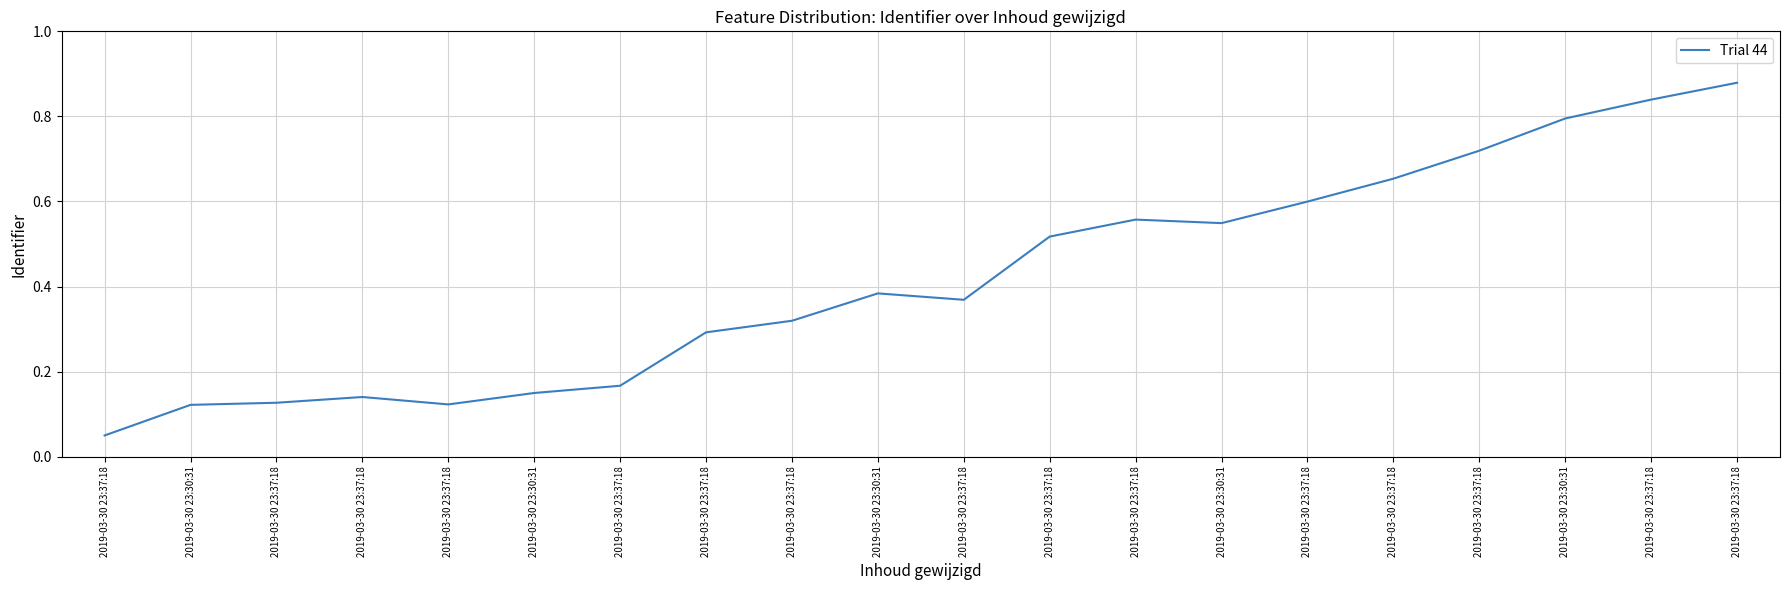

How many lines are shown in the chart?

1